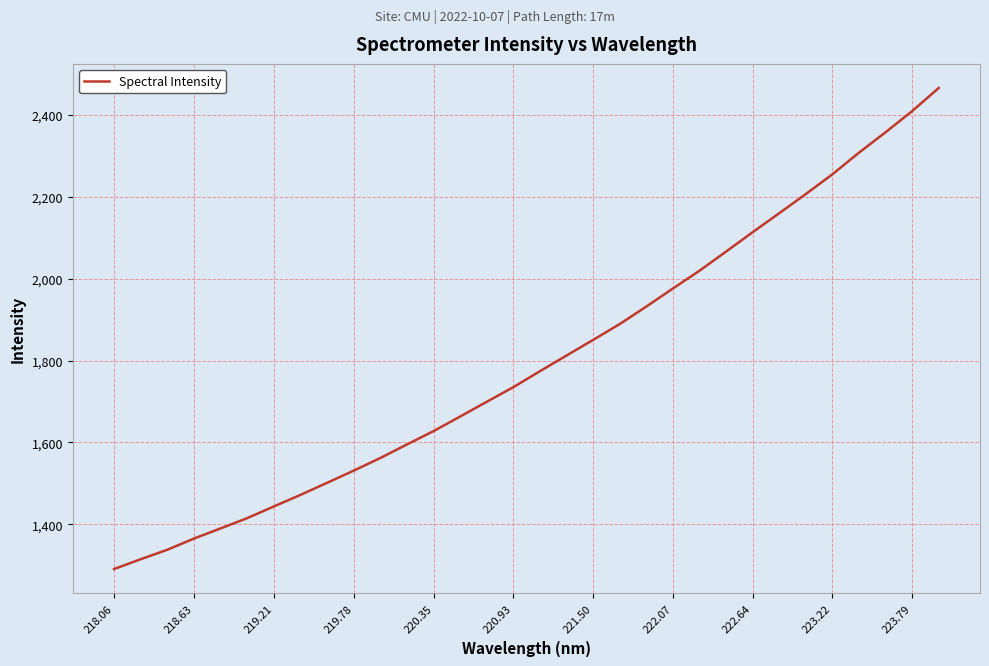

What is the greatest value displayed?

2466.0